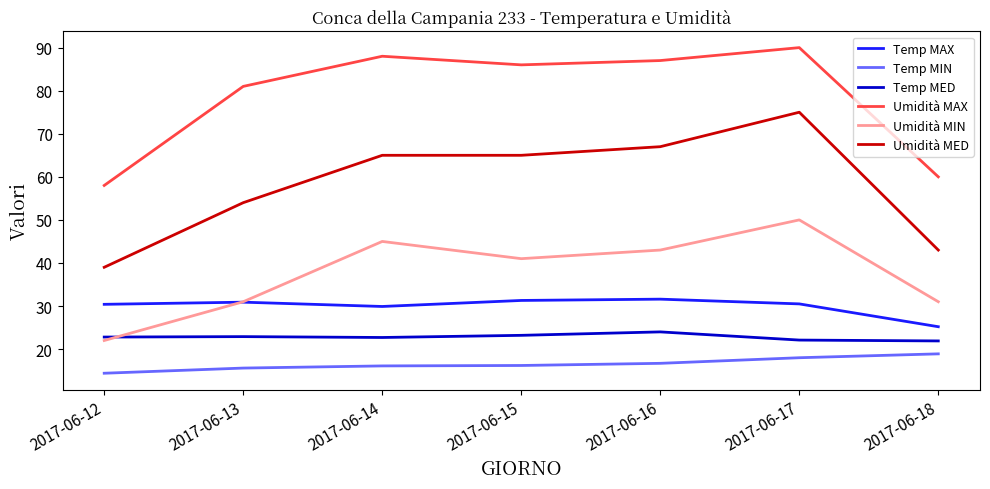

Between 2017-06-14 and 2017-06-15, which series saw the biggest shift?

Umidità MIN